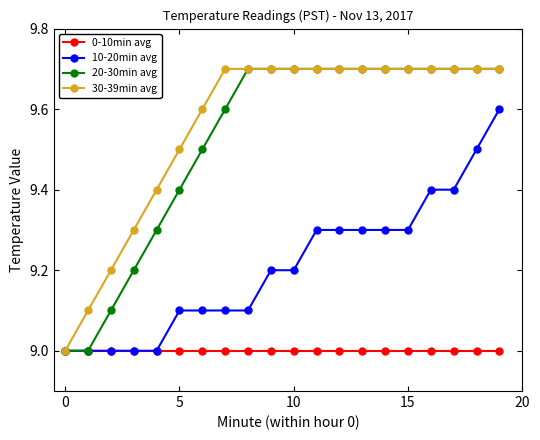

What is the value of the 30-39min avg point at the 3rd from the left?

9.2